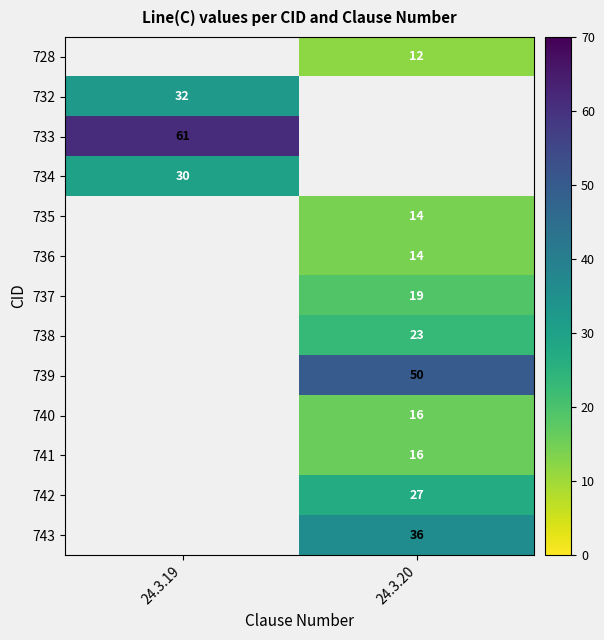

What is the spread (max minus min) of values at 24.3.20?

38.0